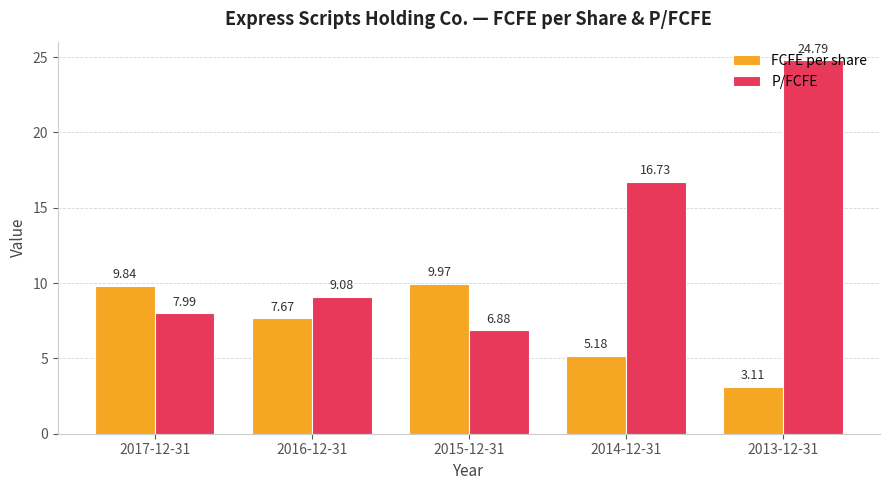

How many bars are there in each group?

2